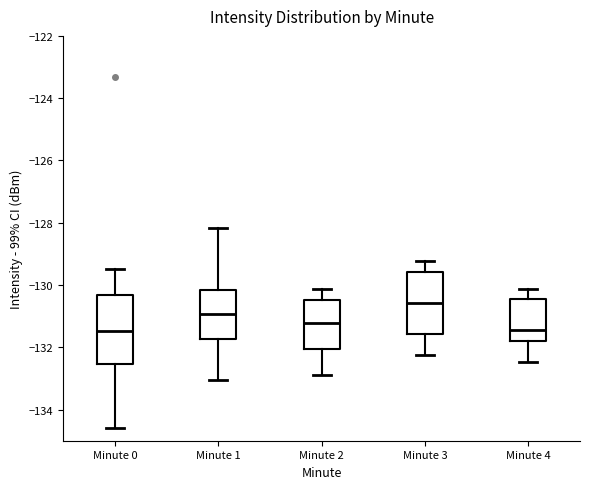

Reading left to right, transcribe this box plot: for each box, give where its median line is, the range the box spans, and where its two whiskers end, as read against the y-axis. The values are not printed on the chart, so give them approximately, as read against the axis.

Minute 0: median -131.4, box -132.6 to -130.4, whiskers -134.6 to -129.4
Minute 1: median -131.0, box -131.8 to -130.2, whiskers -133.0 to -128.2
Minute 2: median -131.2, box -132.0 to -130.4, whiskers -132.8 to -130.2
Minute 3: median -130.6, box -131.6 to -129.6, whiskers -132.2 to -129.2
Minute 4: median -131.4, box -131.8 to -130.4, whiskers -132.4 to -130.2